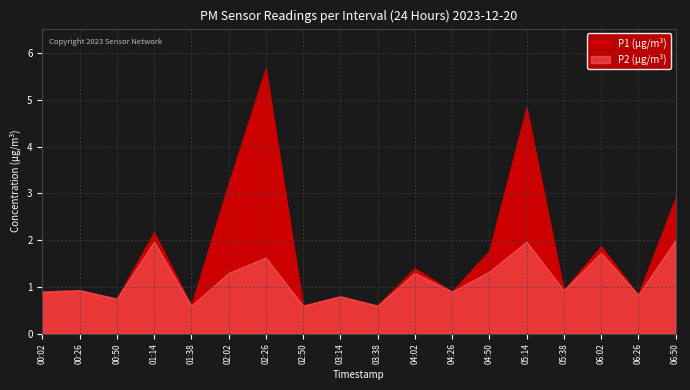

What is the label of the 13th point from the right?

02:02